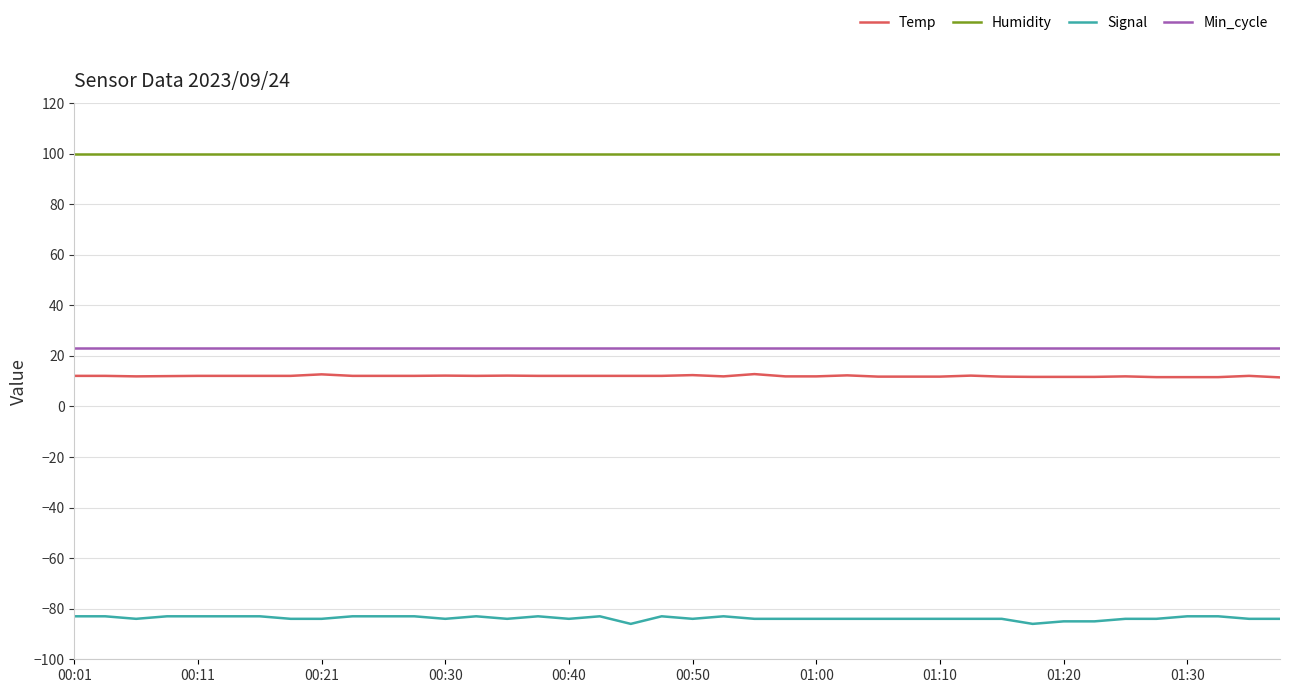

List the series in order of their peak value, highest first.

Humidity, Min_cycle, Temp, Signal